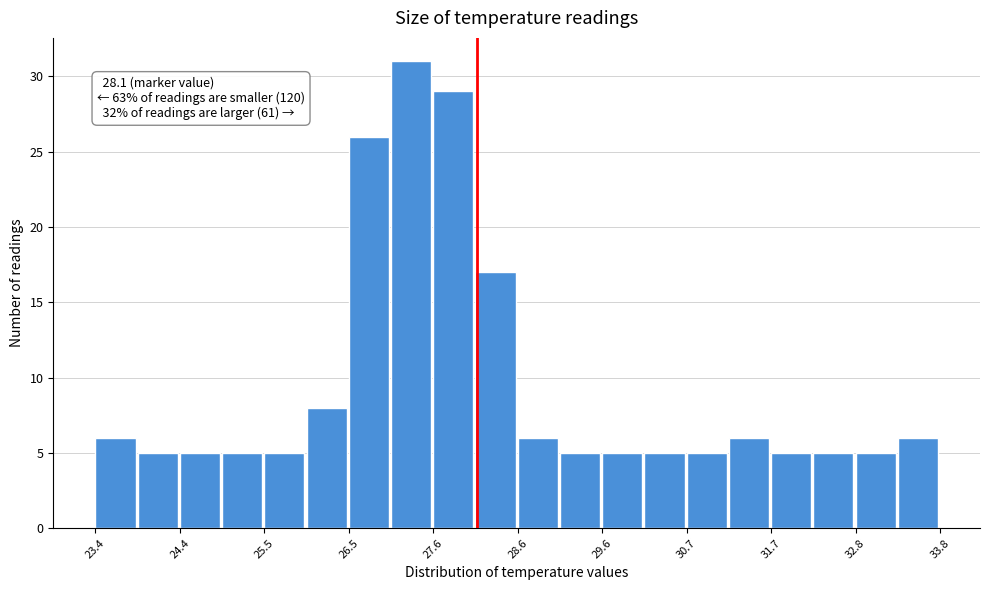

Read against the x-axis, roughly where is the centre of the tallest bar?

27.2